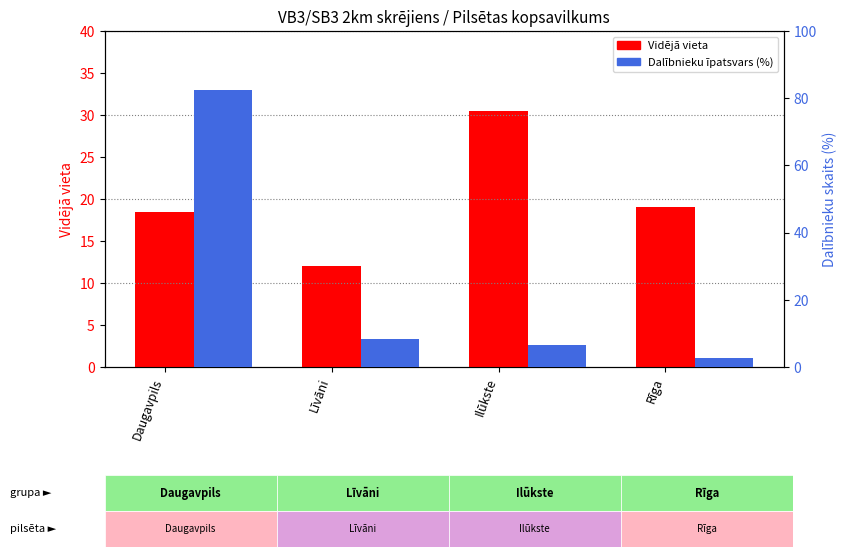

Reading left to right, extract all data points from this chart.

Vidējā vieta: 18.5	12.0	30.5	19.0
Dalībnieku īpatsvars (%): 82.4	8.2	6.6	2.7